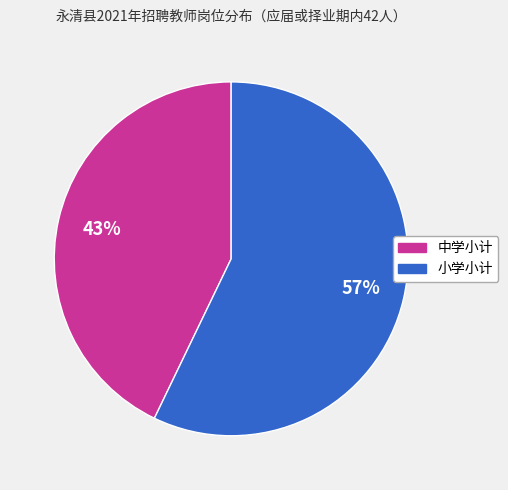

To the nearest percent, what is the difference between the largest and smallest slice percentages?

14%